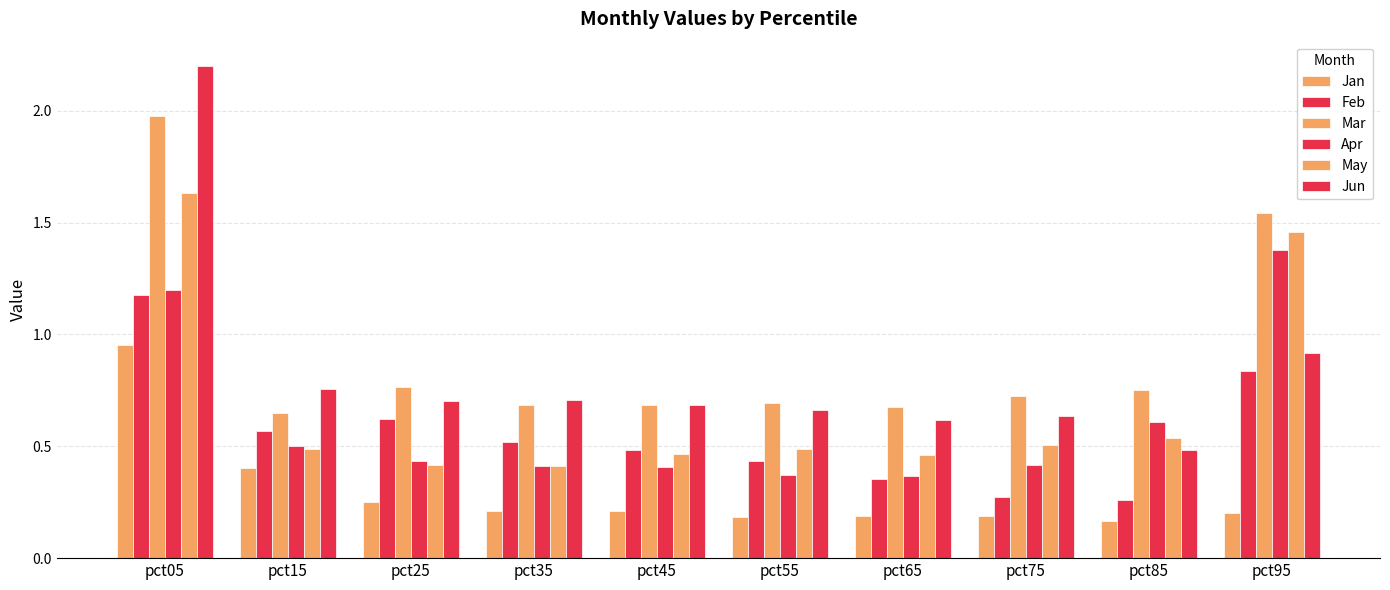

What is the average value of the Apr series?

0.6